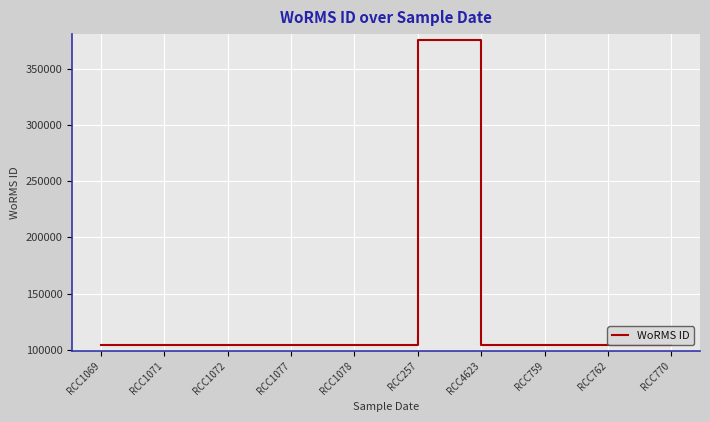

What is the sum of the values at RCC1078 and RCC762?

207981